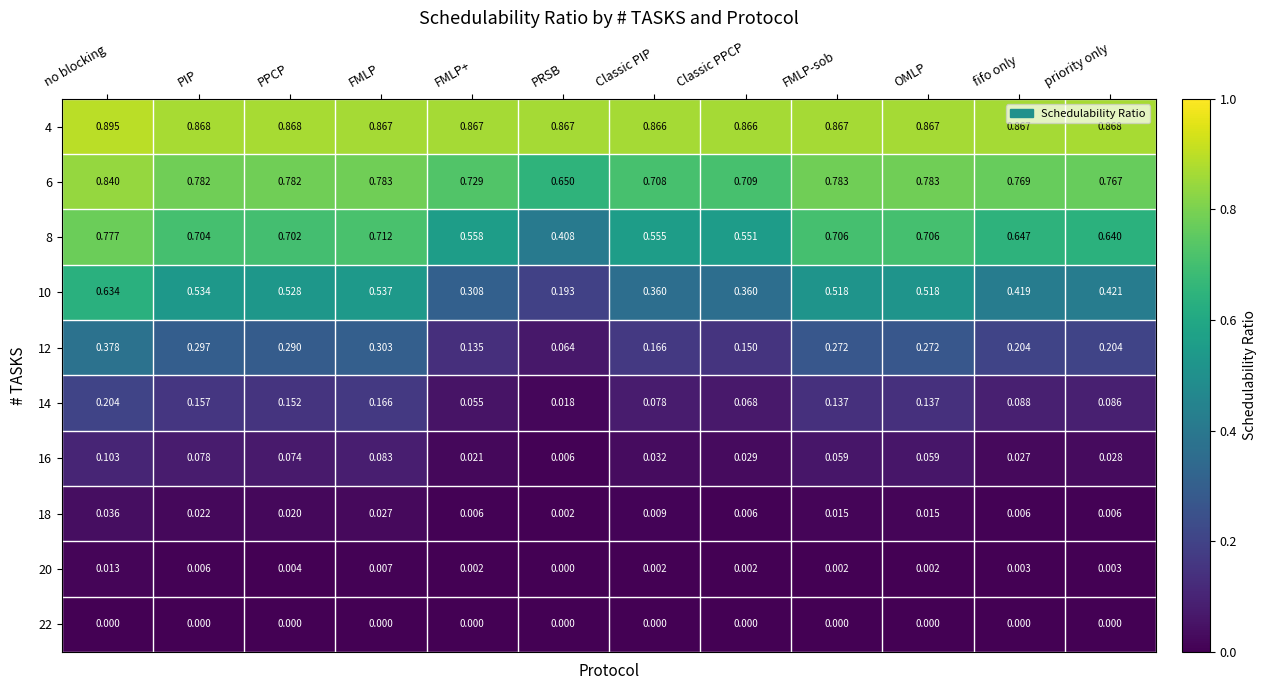

At which category is the sum across all series the highest?

no blocking